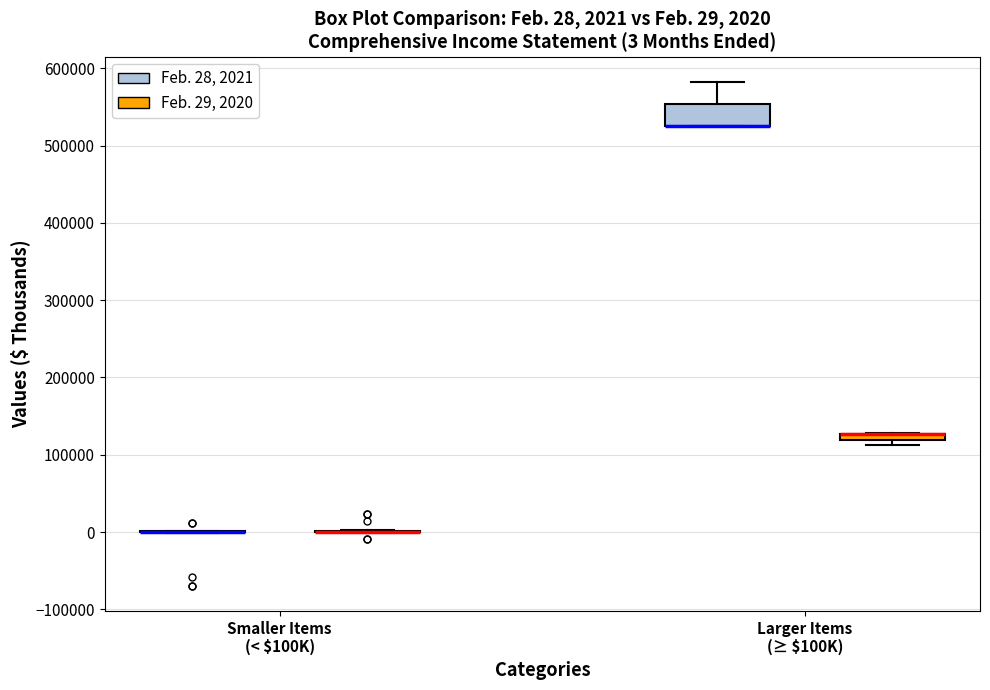

Comparing the boxes themselves (not the whiskers), which one is the tallest?

Larger Items (≥ $100K) (Feb. 28, 2021)